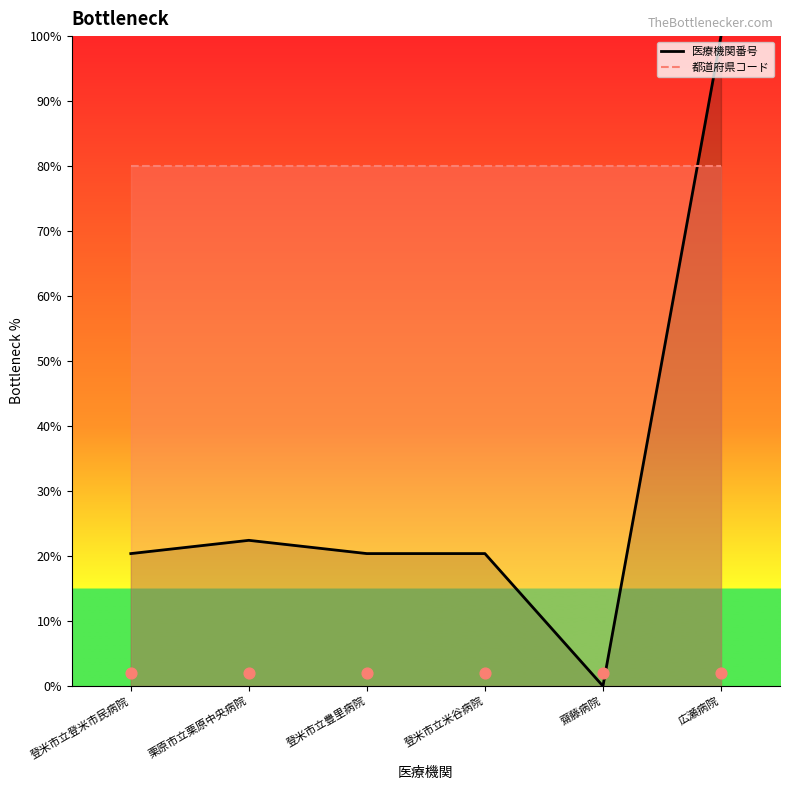

What is the change in value from 栗原市立栗原中央病院 to 登米市立米谷病院?

-2.0